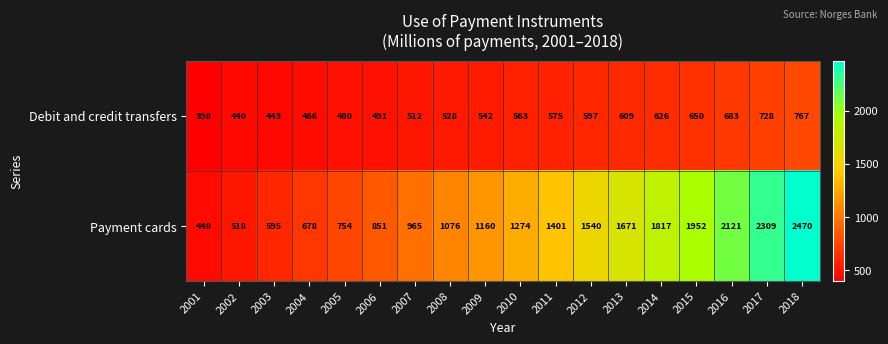

The value of Payment cards at 2018 is 2470. True or false?

True